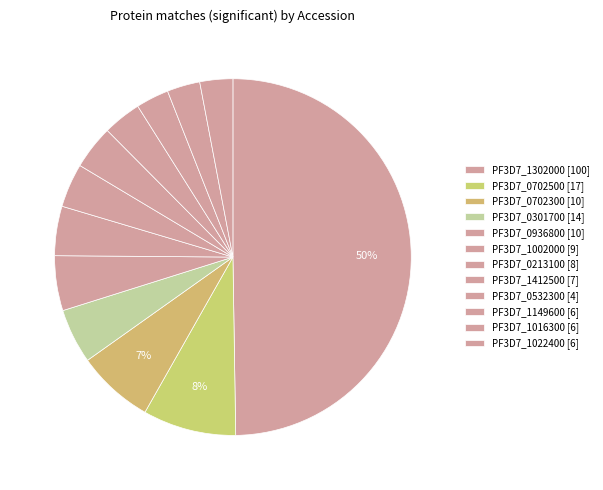

How many segments does this pie chart have?

12